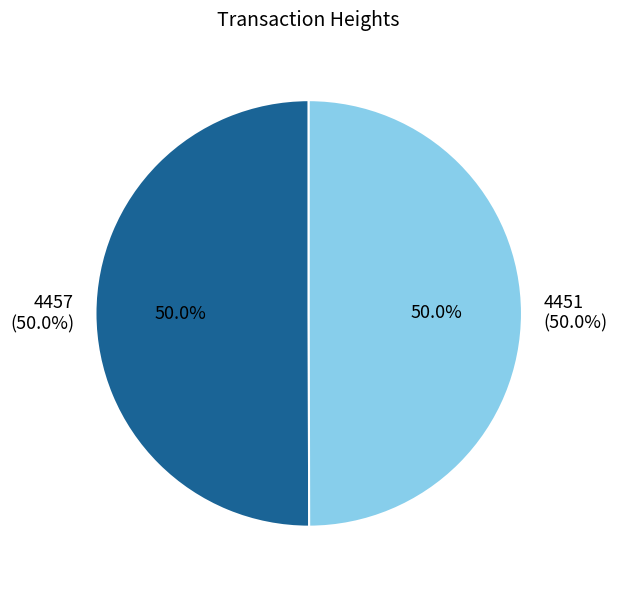

To the nearest percent, what is the combined percentage of 4451 and 4457?

100%